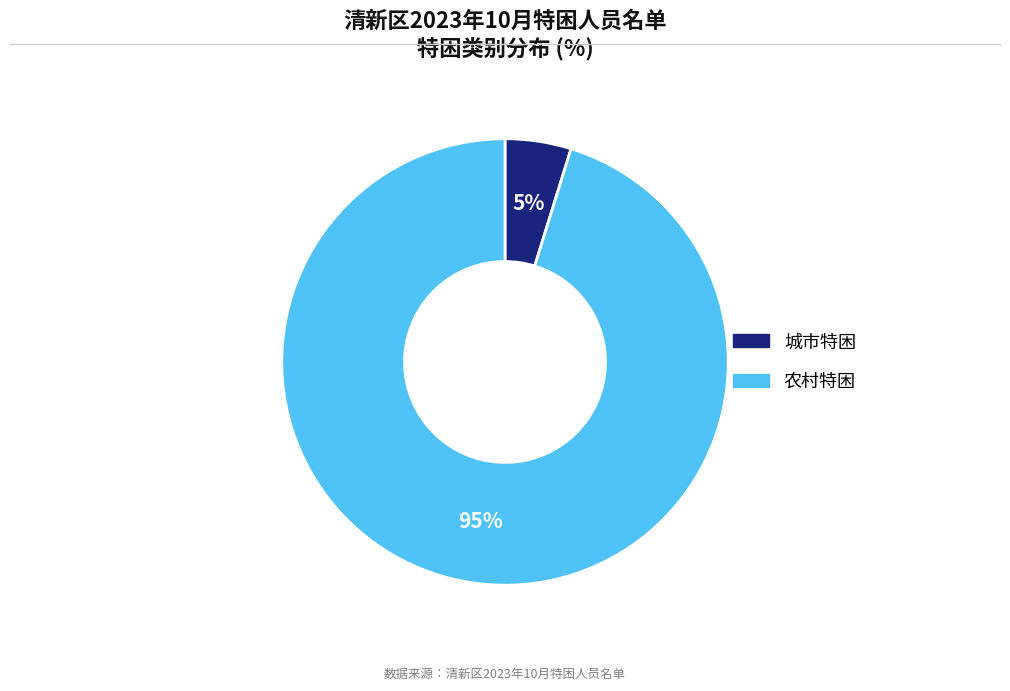

True or false: 农村特困 accounts for 35% of the total.

False